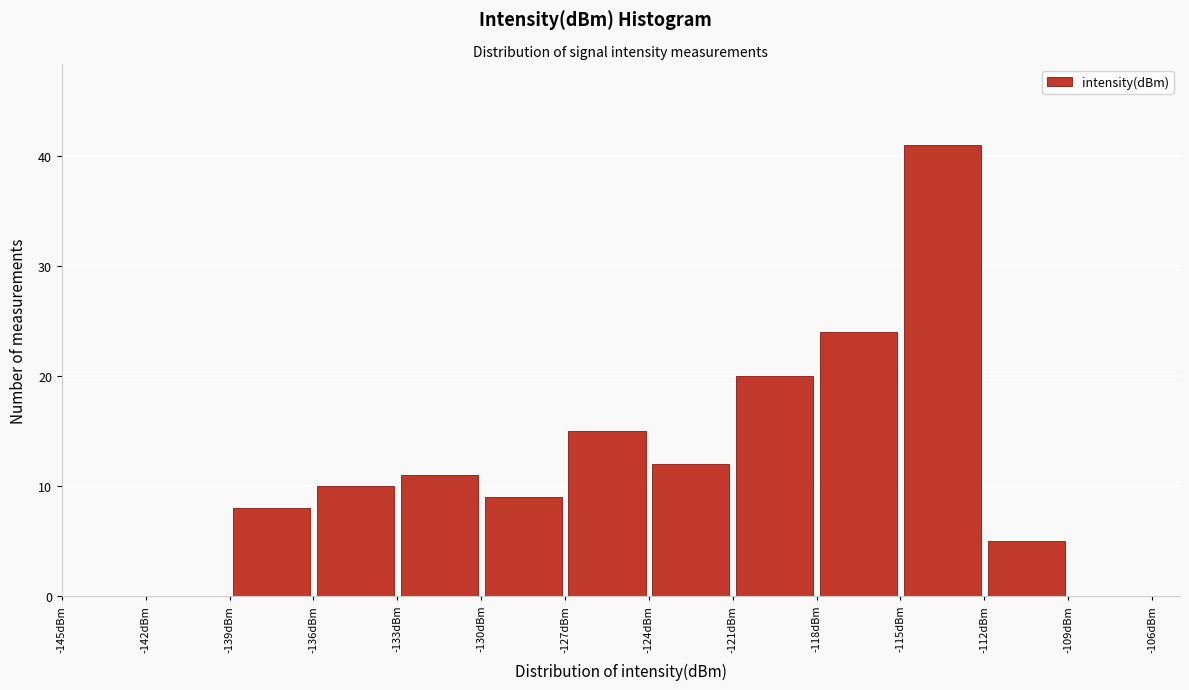

Which range on the x-axis has the tallest bar?

-115 to -112